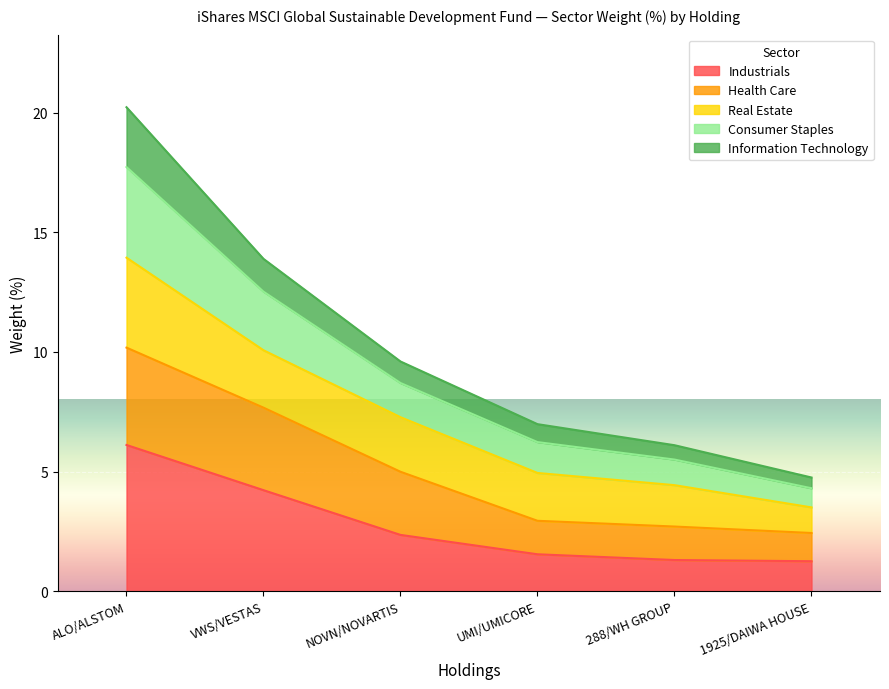

Is it true that Industrials equals 4.2 at VWS/VESTAS?

True